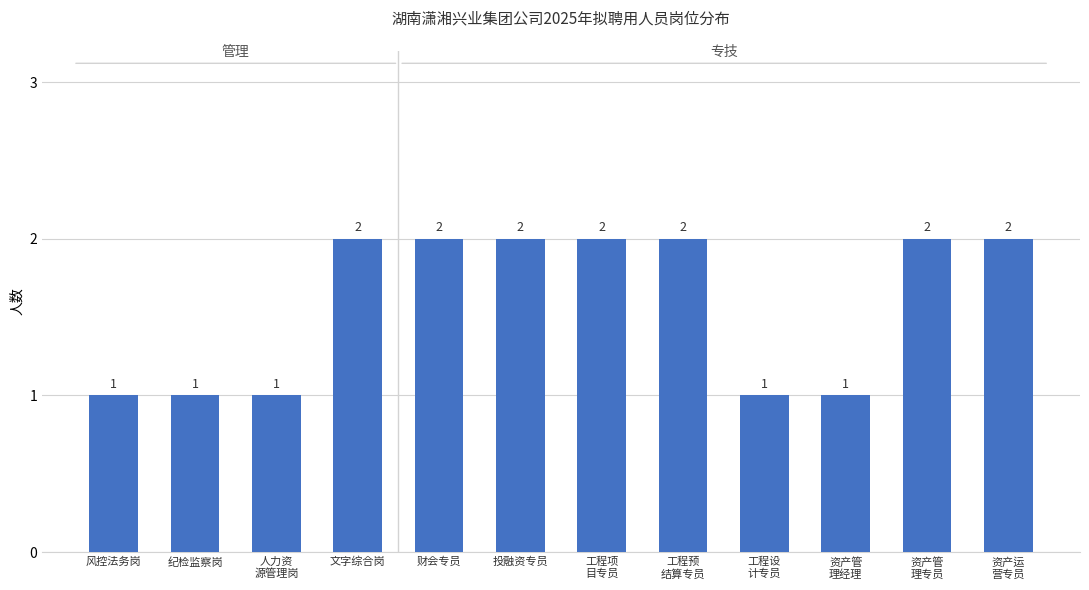

Count the number of categories in the chart.

12